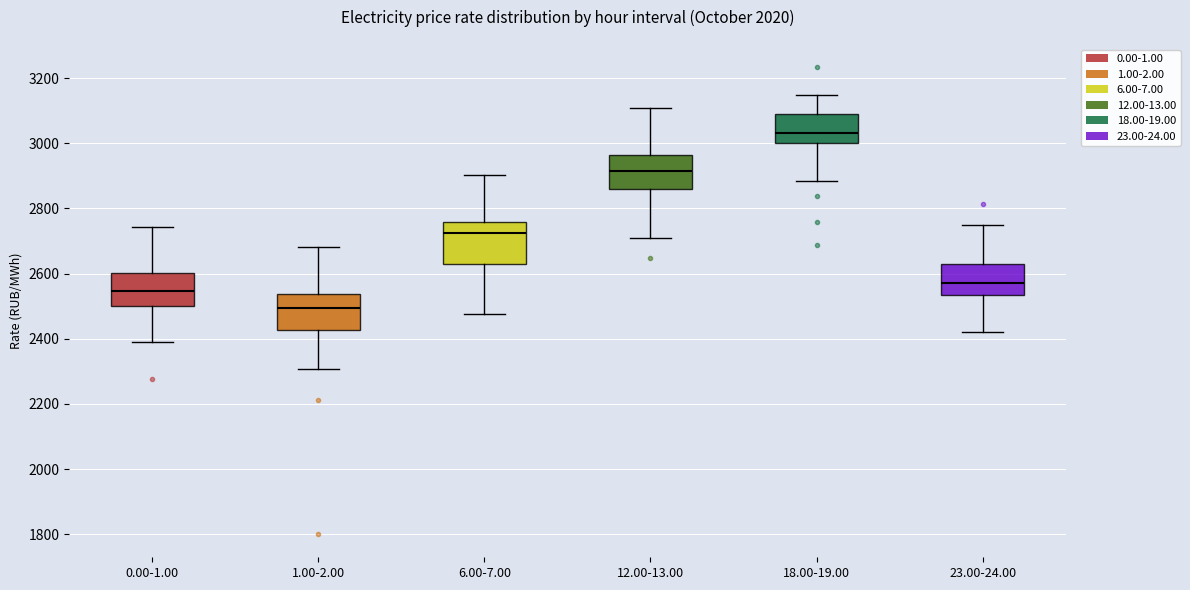

Where does the lower whisker of the box for 6.00-7.00 end on the y-axis? The values are not printed on the chart, so give them approximately, as read against the axis.

2480